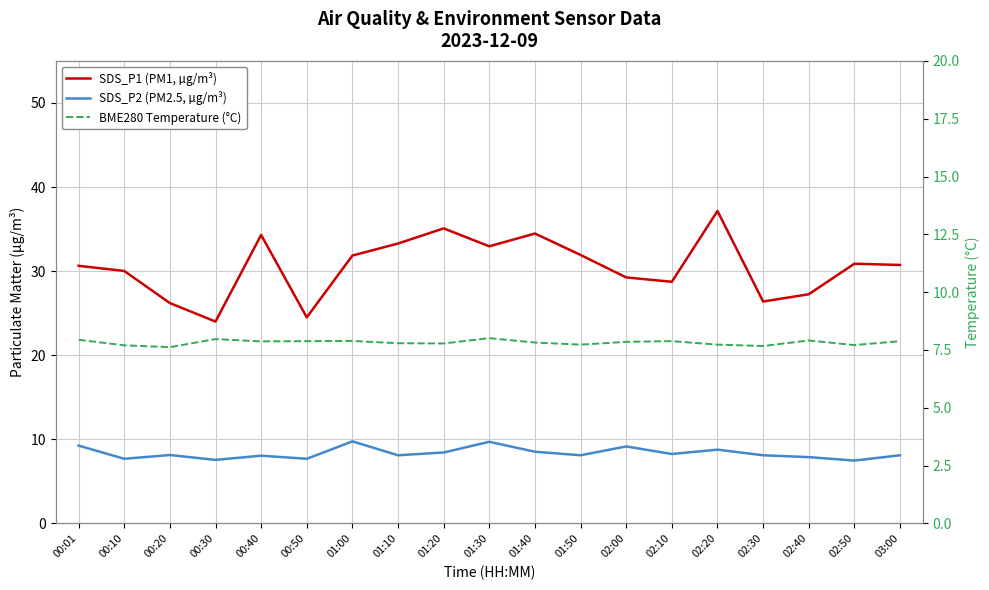

At how many categories does at least one series exceed 32?

6